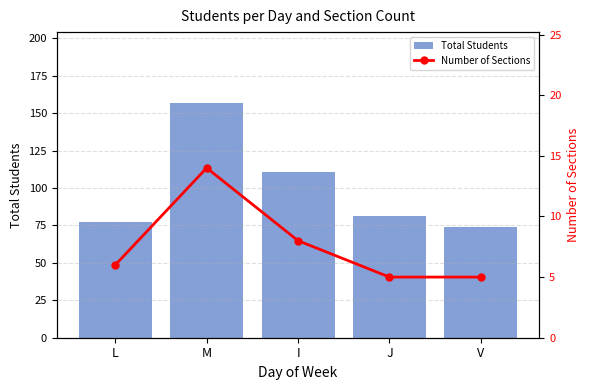

How many data points in Number of Sections are less than 6?

2